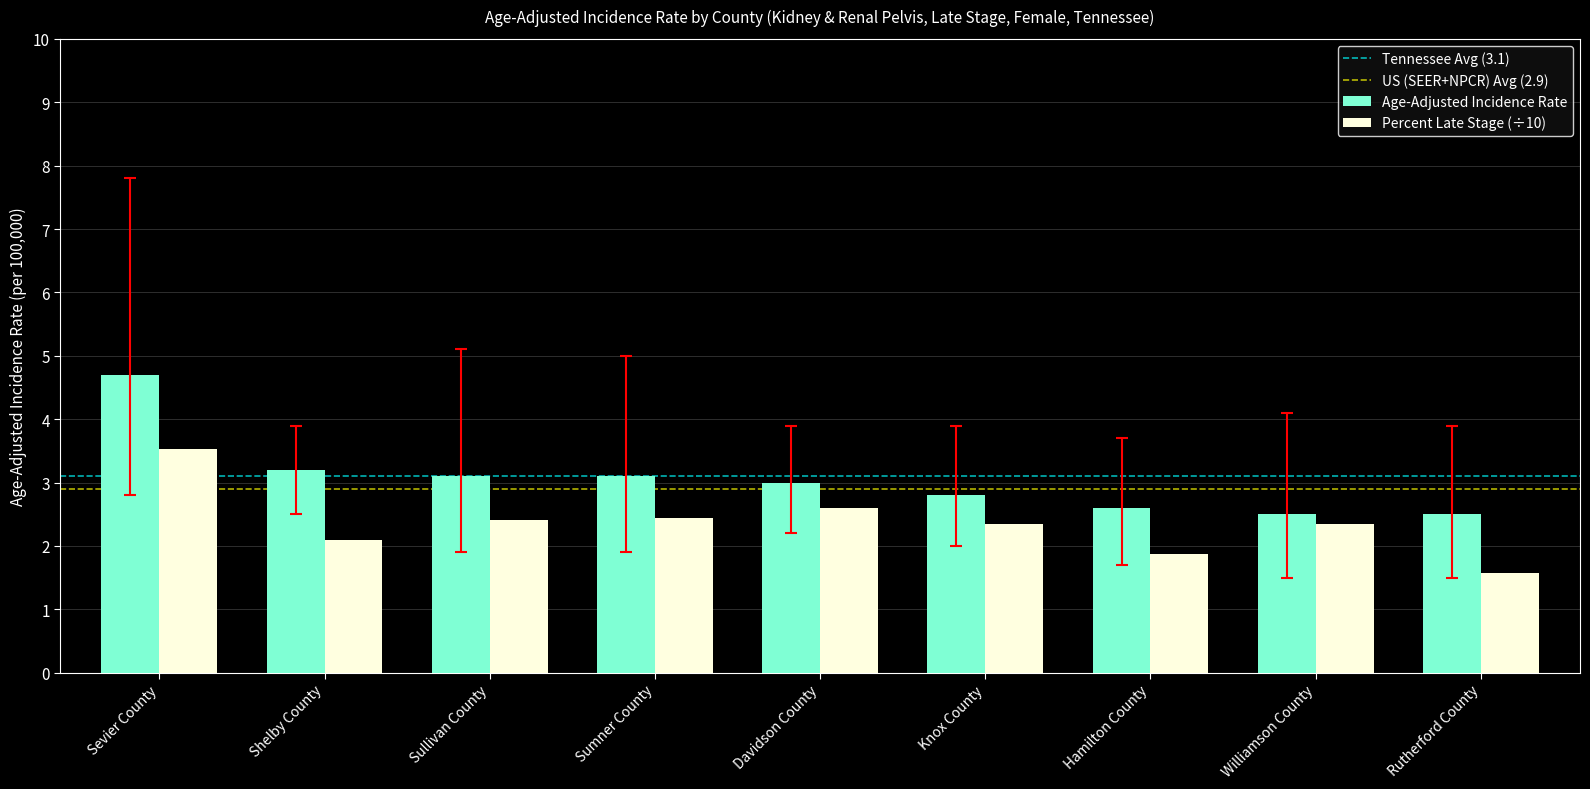

What is the maximum value for Age-Adjusted Incidence Rate?

4.7